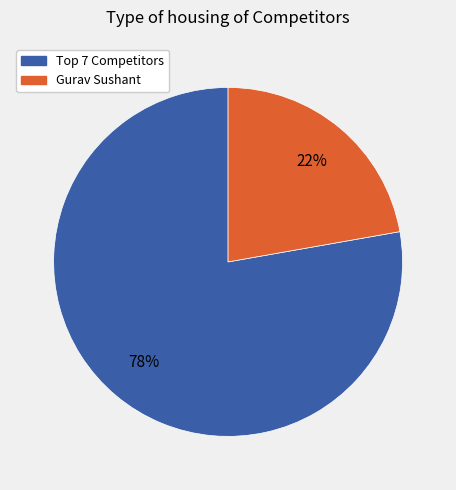

Is there any slice that represents more than half of the pie?

Yes